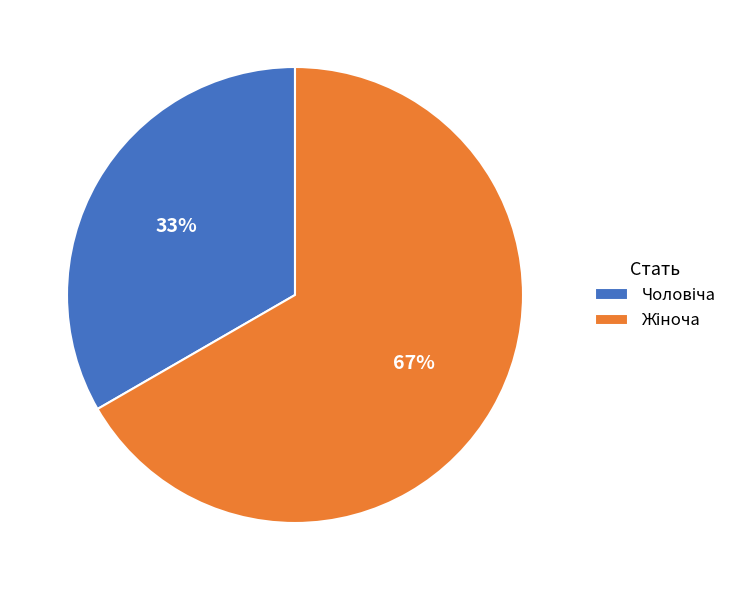

Count the number of slices in the pie.

2